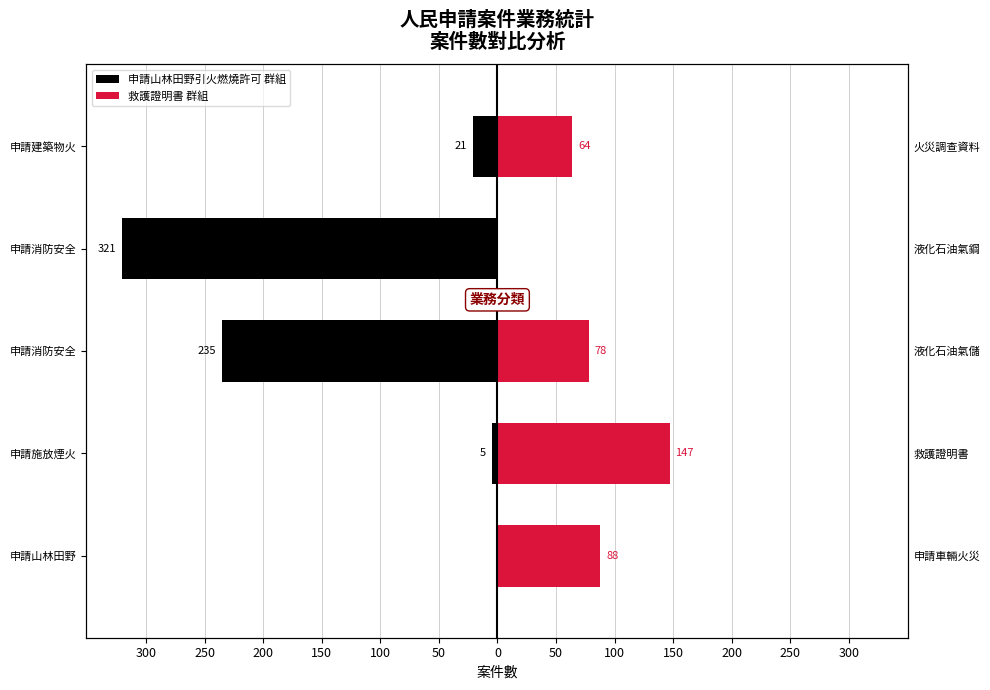

How many values in 申請山林田野引火燃燒許可 群組 are below zero?

4